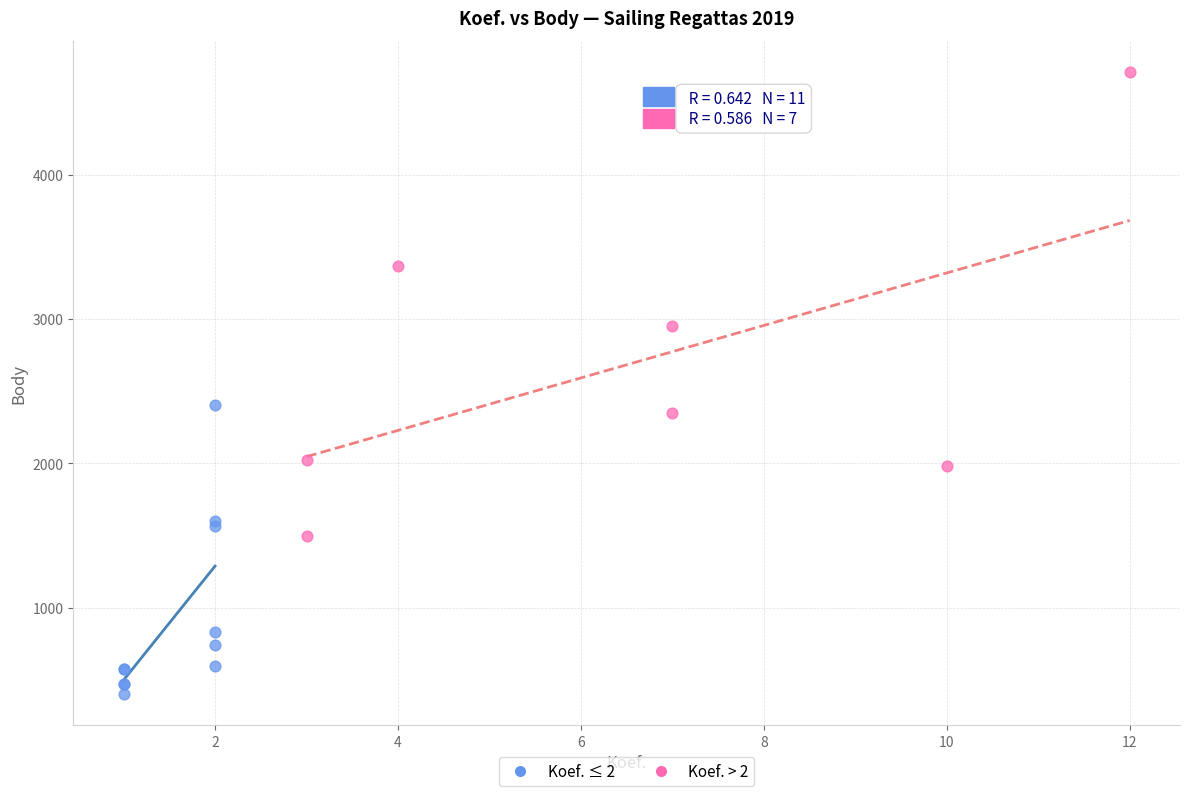

What are all the series names shown in the legend?

Koef. ≤ 2, Koef. > 2